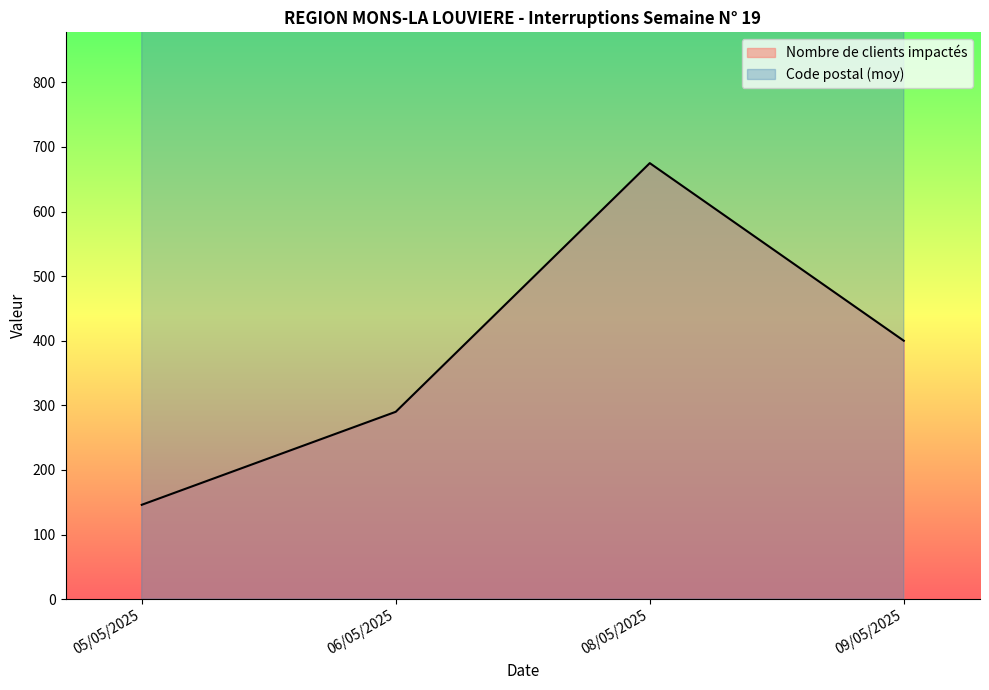

At which label does Code postal first exceed 7100?

05/05/2025